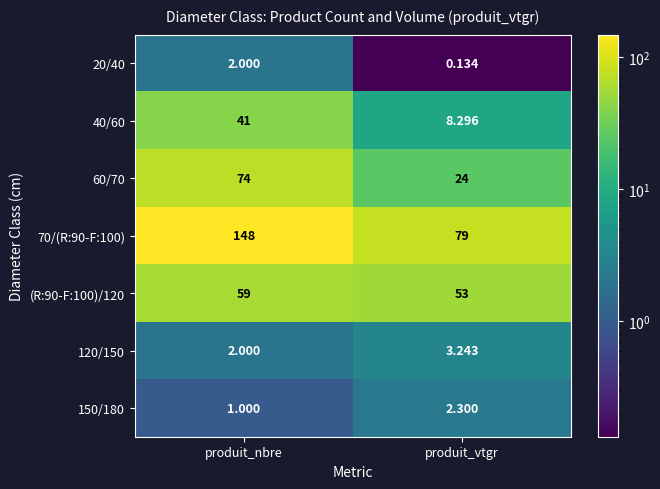

What is the total value across all series at produit_nbre?

327.0